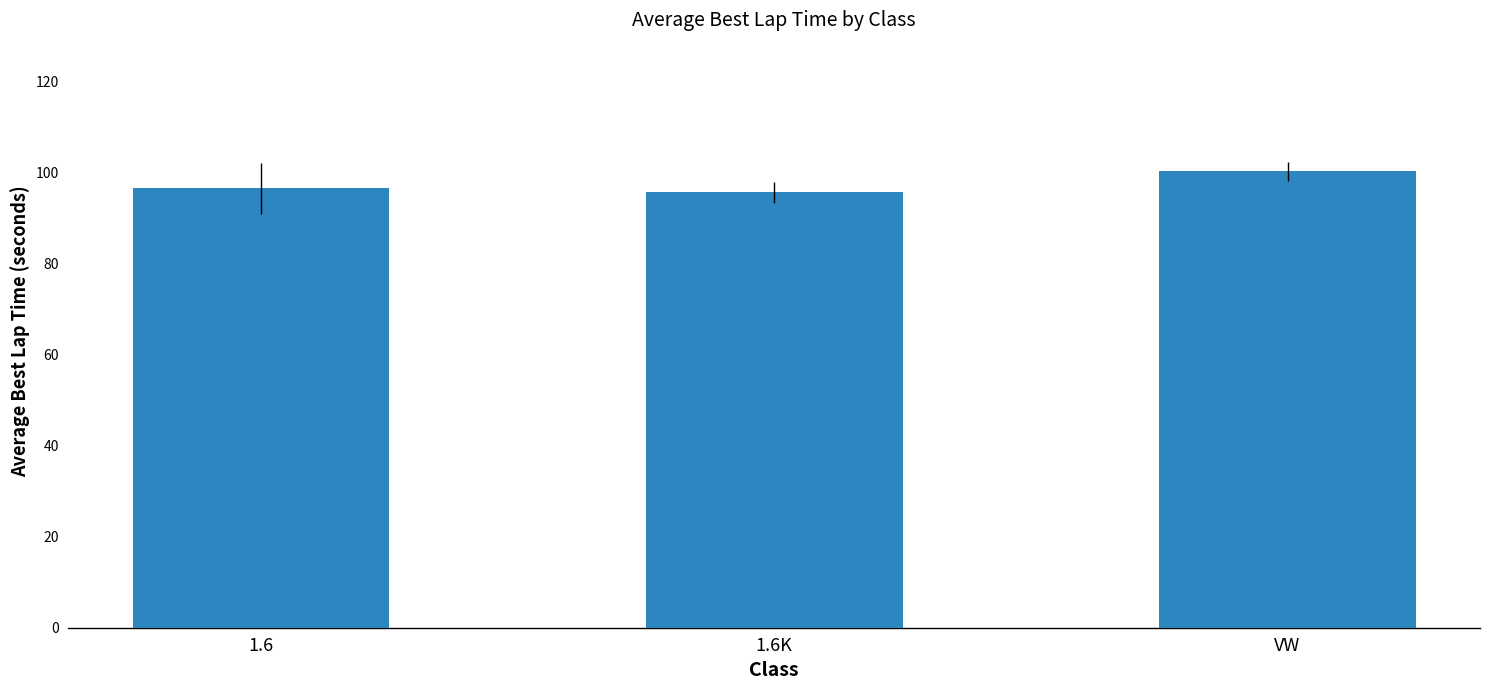

What position from the left is 1.6?

1